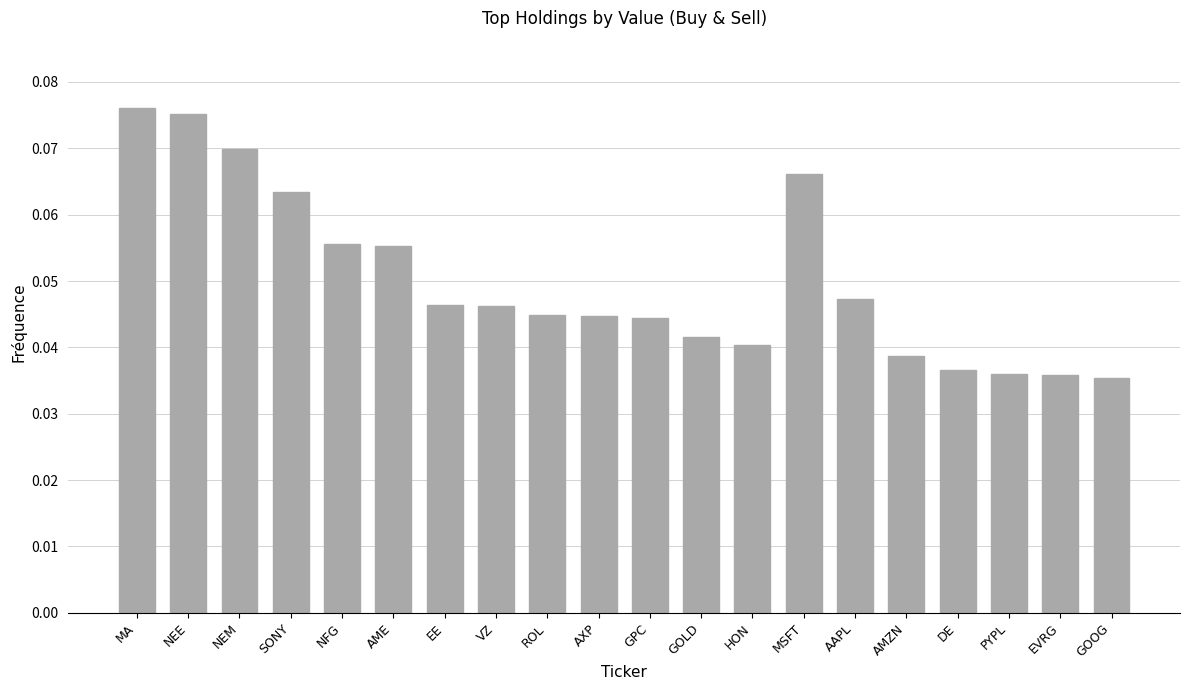

The value at EE is 0.1. True or false?

False